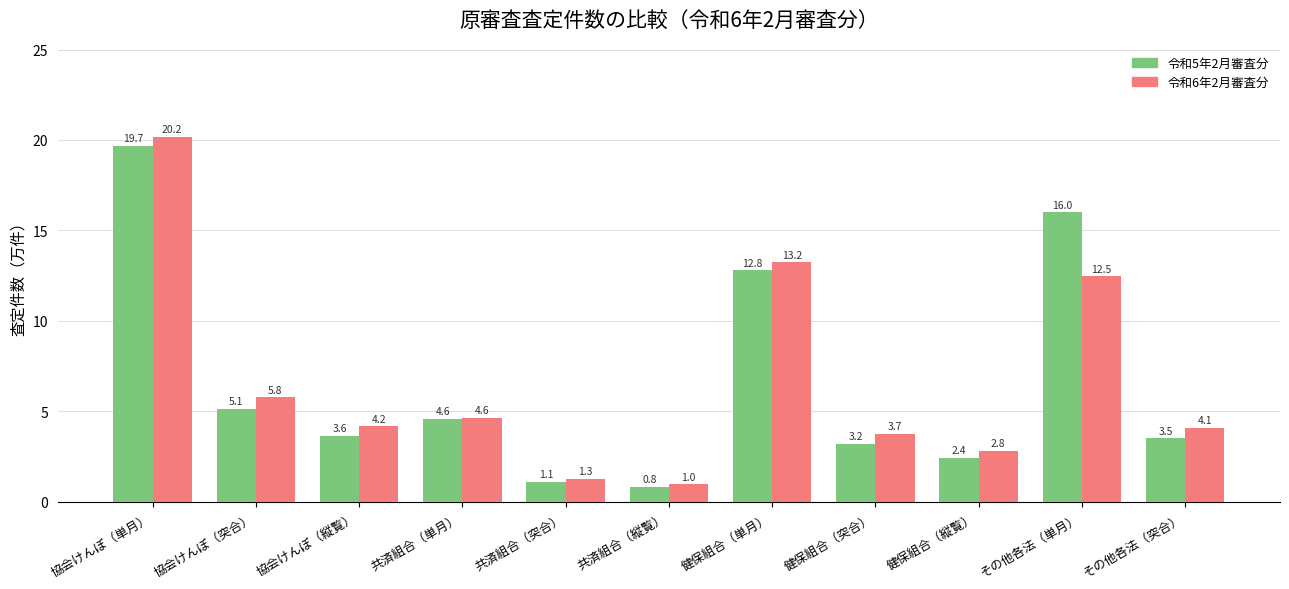

What is the difference between the maximum and minimum values in the 令和6年2月審査分 series?

19.2